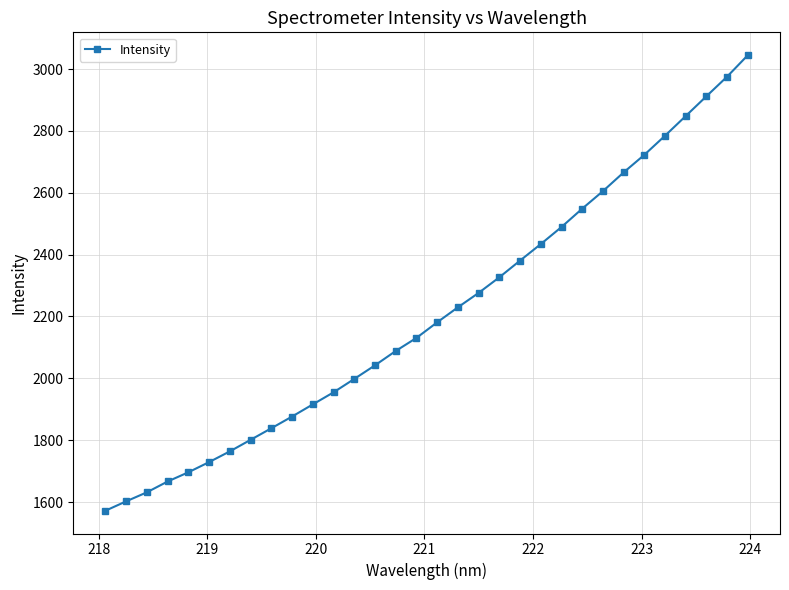

What is the minimum value shown in the chart?

1572.2